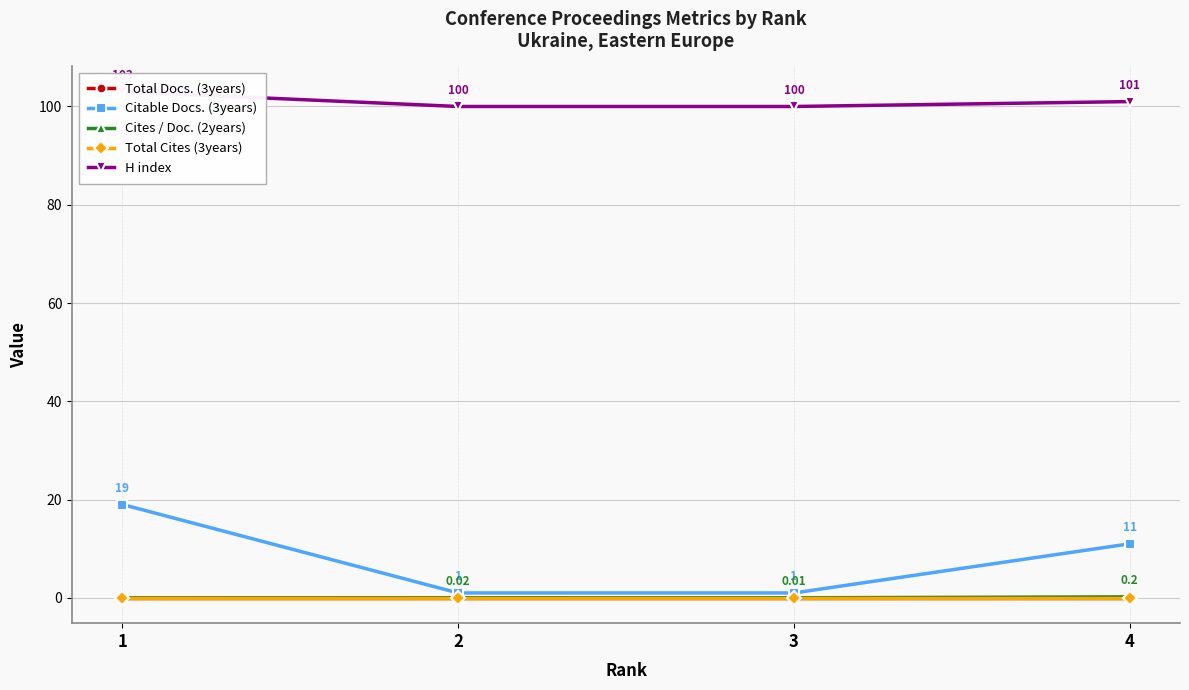

True or false: Total Docs. (3years) has more than 2 points higher than both neighbors.

False